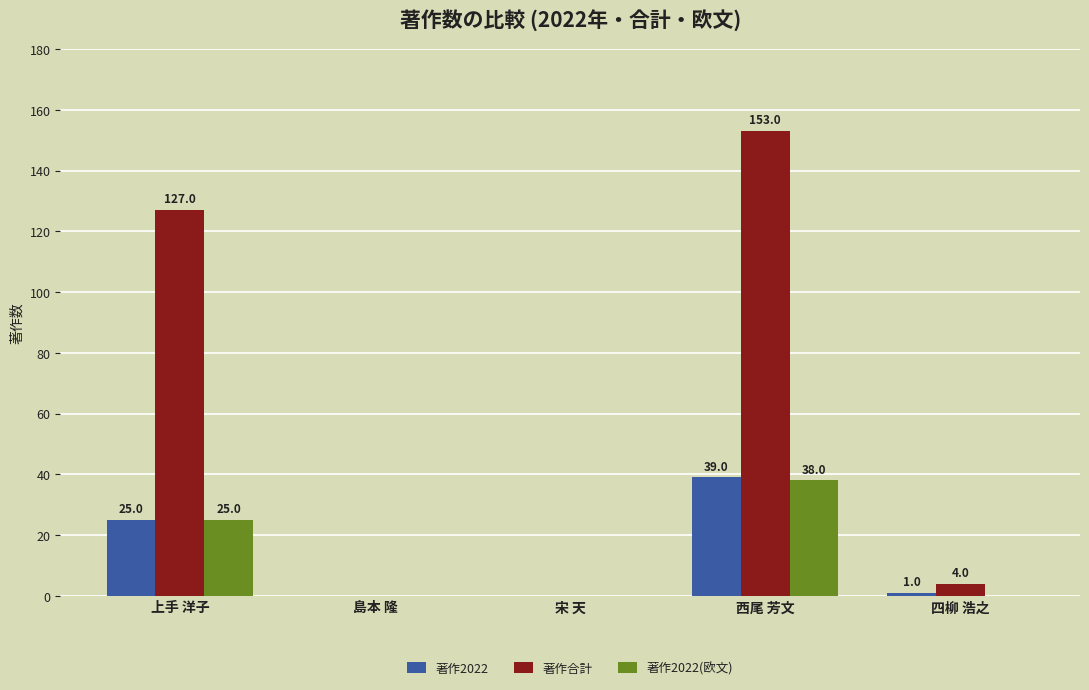

How many groups of bars are there?

5